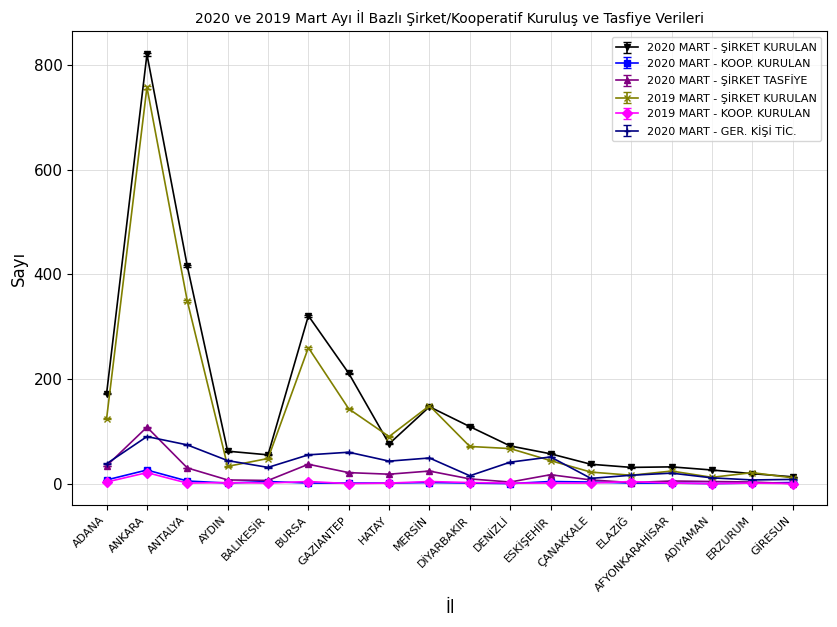

Which category has the highest value in the 2020 MART - ŞİRKET TASFİYE series?

ANKARA